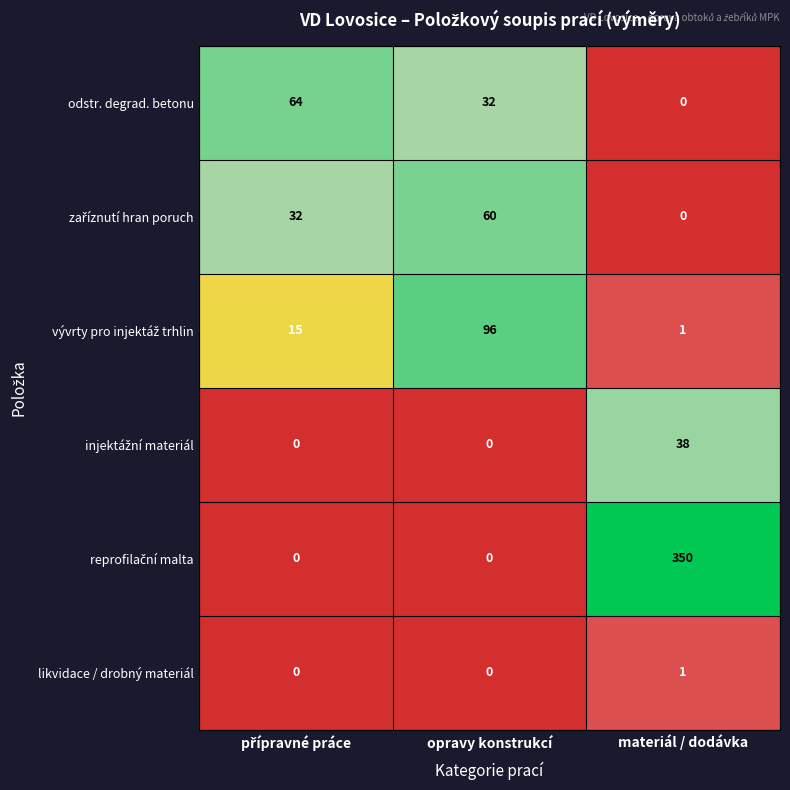

What is the difference between the second highest and minimum values in the odstr. degrad. betonu series?

32